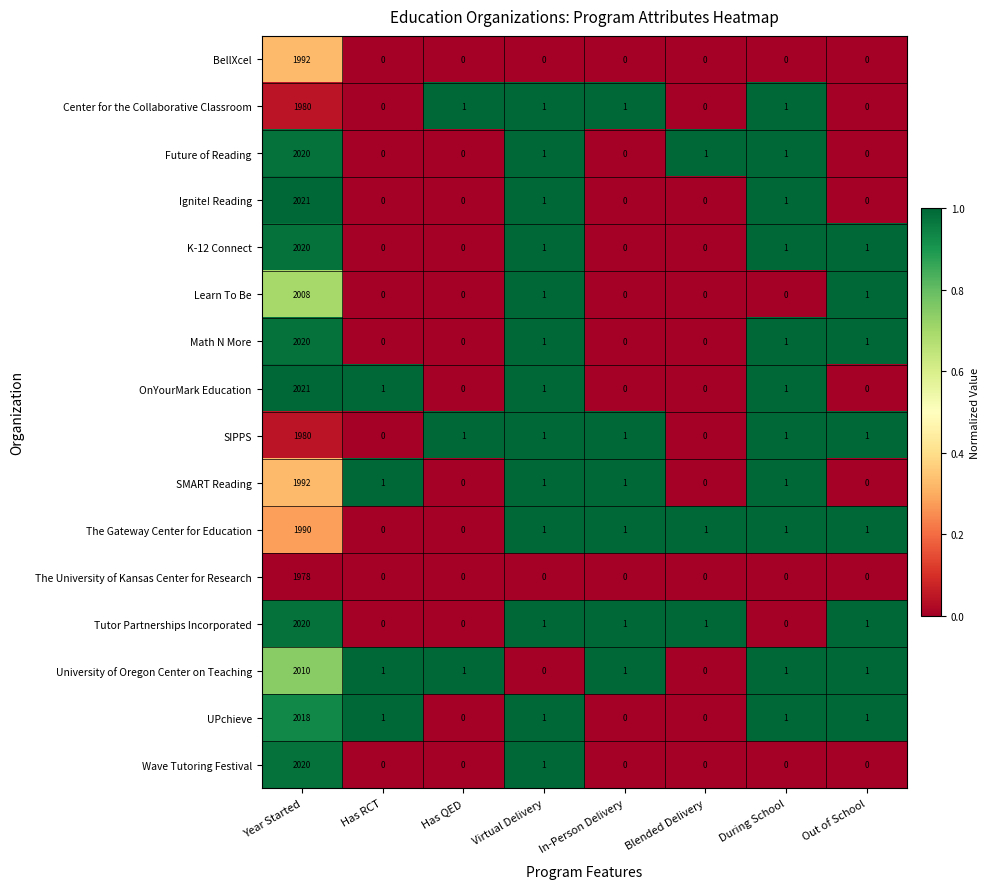

At which category is the sum across all series the highest?

Year Started